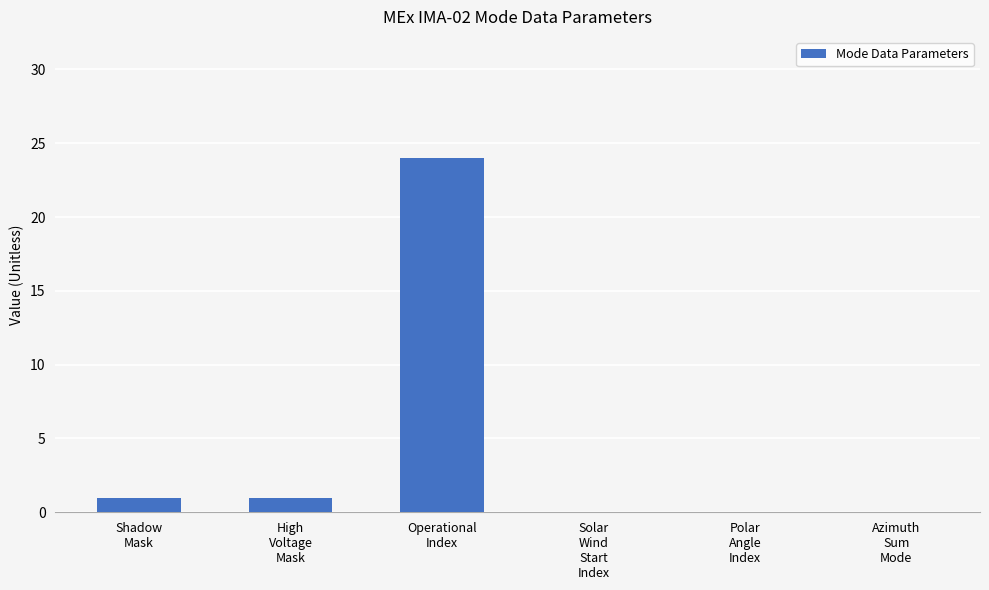

What is the maximum value shown in the chart?

24